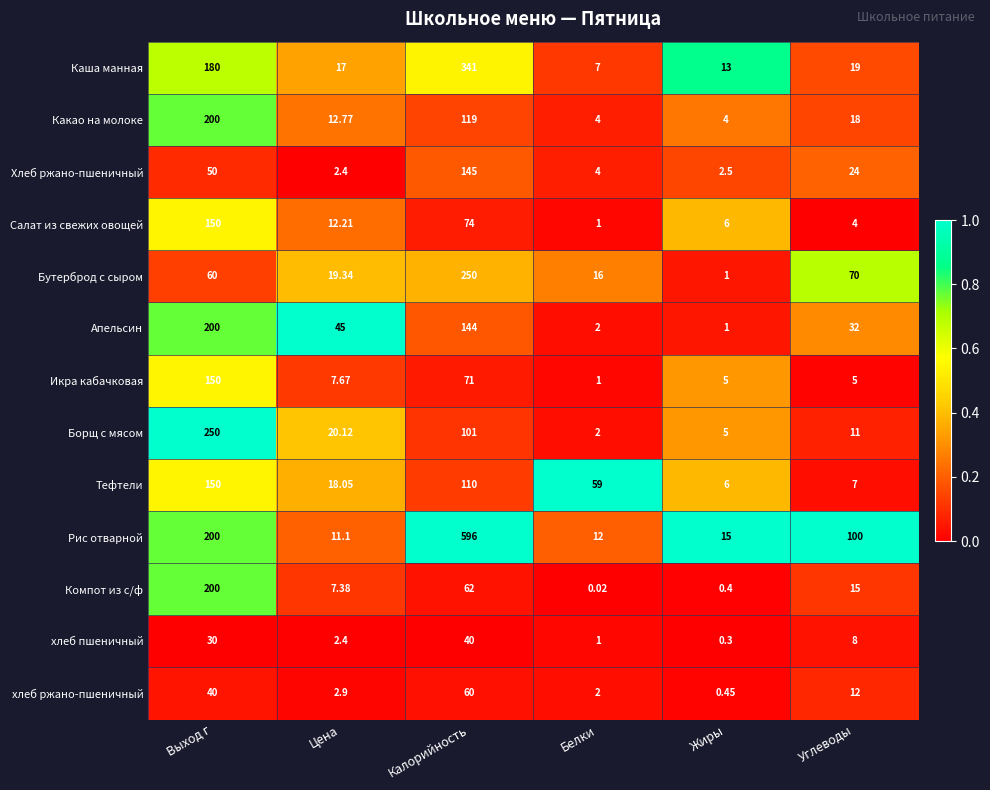

List the labels in order of хлеб пшеничный value, smallest first.

Жиры, Белки, Цена, Углеводы, Выход г, Калорийность